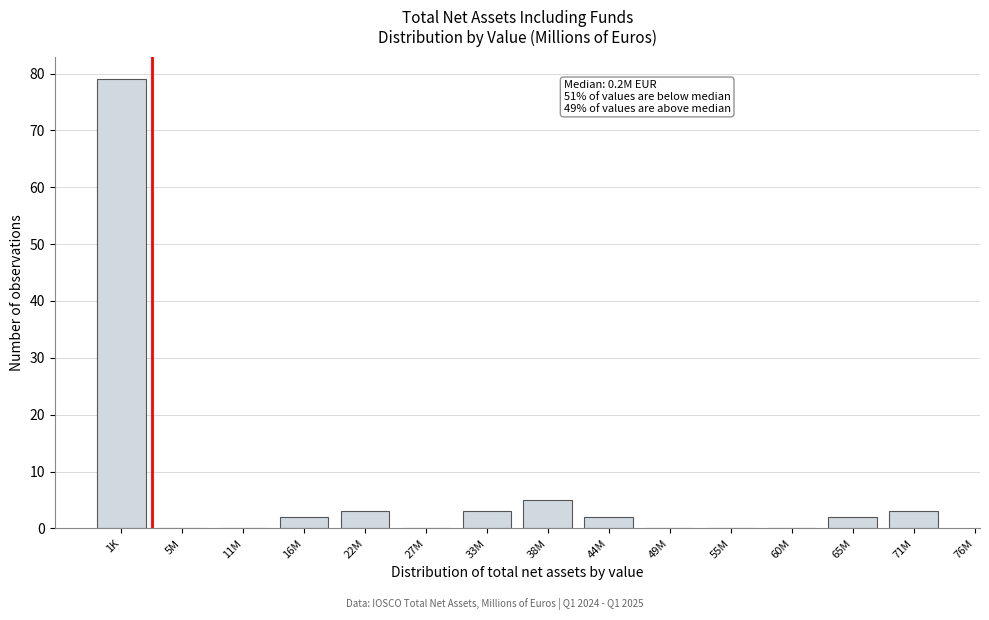

Reading left to right, transcribe all the data shown in this chart.

1K=79	5M=0	11M=0	16M=2	22M=3	27M=0	33M=3	38M=5	44M=2	49M=0	55M=0	60M=0	65M=2	71M=3